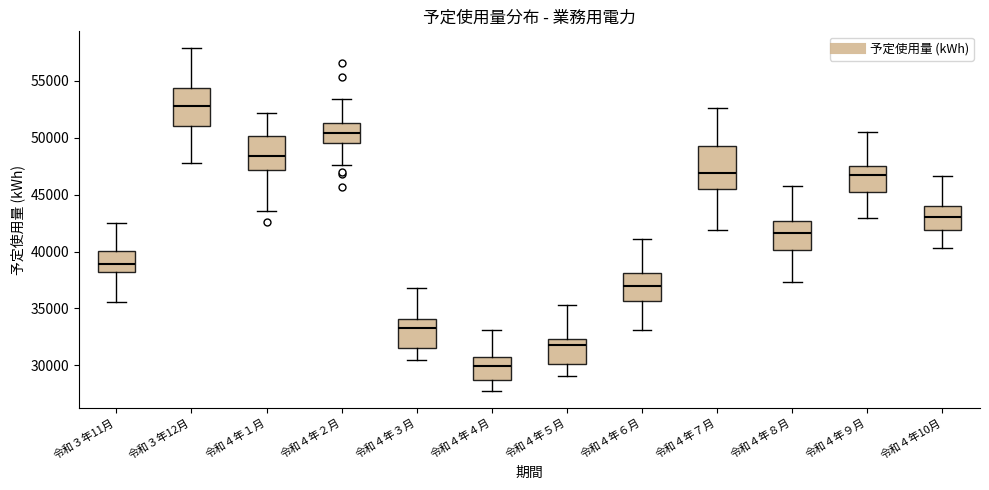

Where does the median line of the box for 令和４年９月 sit on the y-axis? The values are not printed on the chart, so give them approximately, as read against the axis.

47000